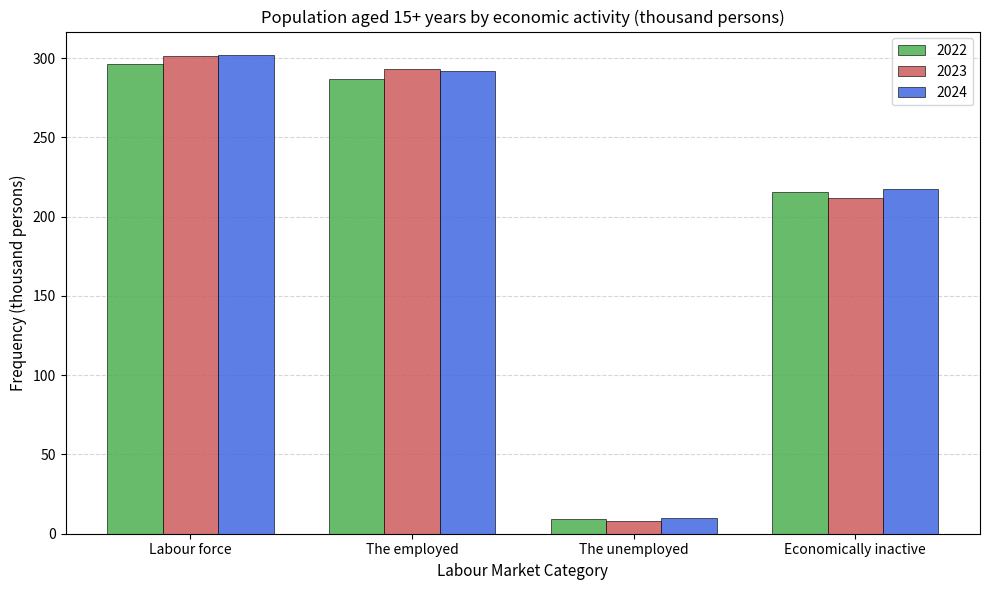

Is the value of 2022 at The employed greater than the value of 2024 at Labour force?

No